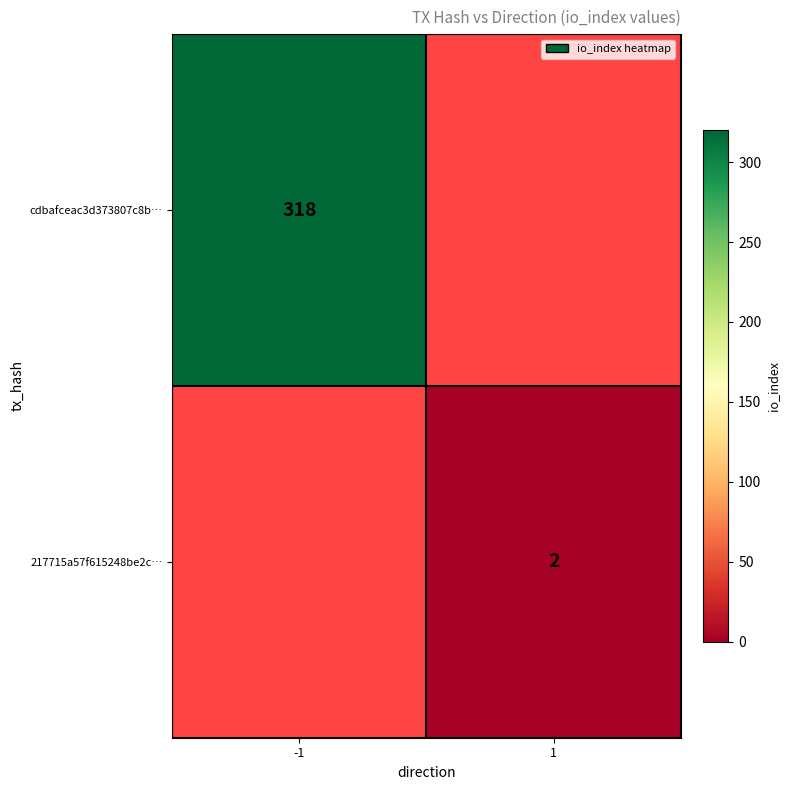

The value of cdbafceac3d373807c8b… at -1 is 195. True or false?

False